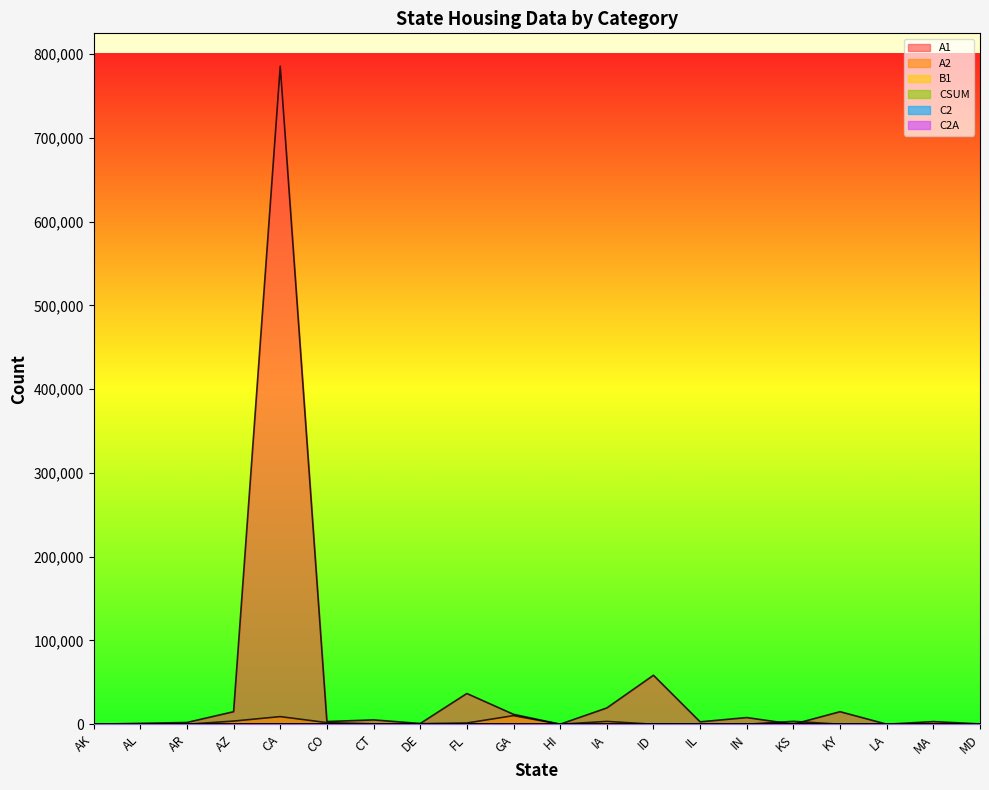

Is it true that B1 equals 0 at AR?

True